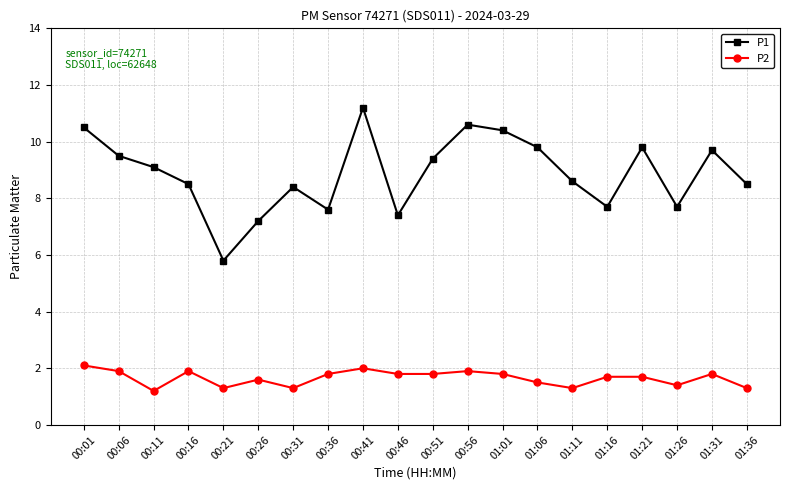

Rank the series by their average value, from highest to lowest.

P1, P2